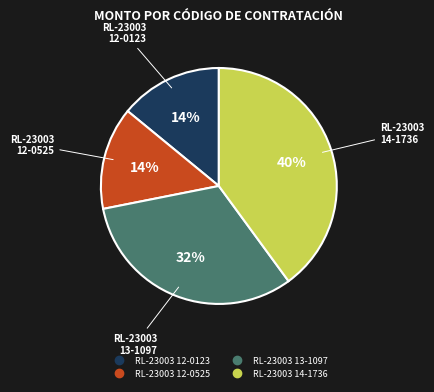

How many segments does this pie chart have?

4